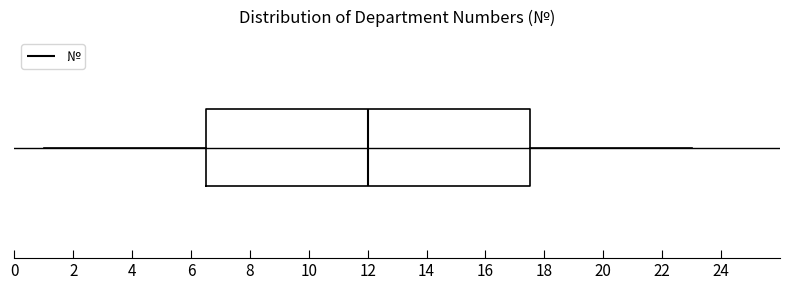

Read this box plot against the x-axis: the position of the median line, the range covered by the box, and the ends of both whiskers. The values are not printed on the chart, so give them approximately, as read against the axis.

median 12.0, box 6.6 to 17.6, whiskers 1.0 to 23.0